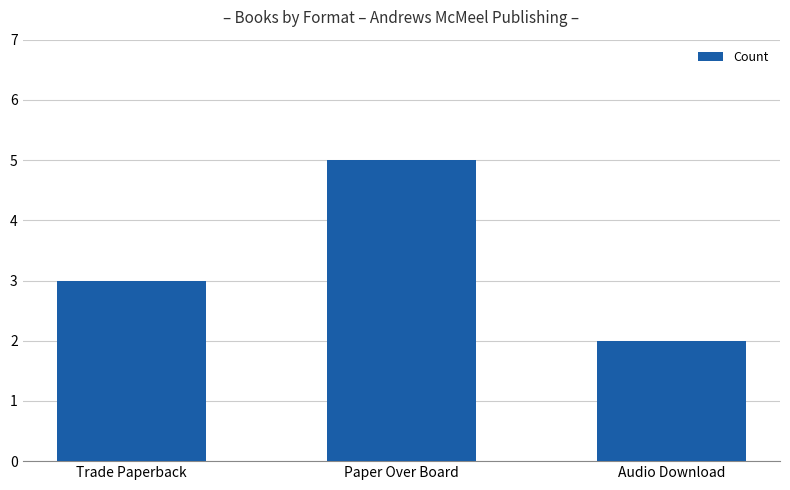

Rank the categories by value from highest to lowest.

Paper Over Board, Trade Paperback, Audio Download